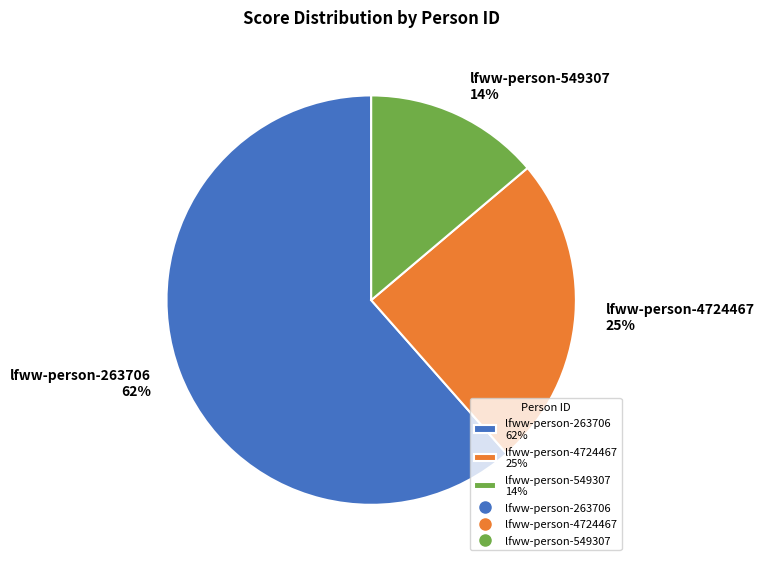

To the nearest percent, what is the combined percentage of lfww-person-263706 and lfww-person-549307?

75%